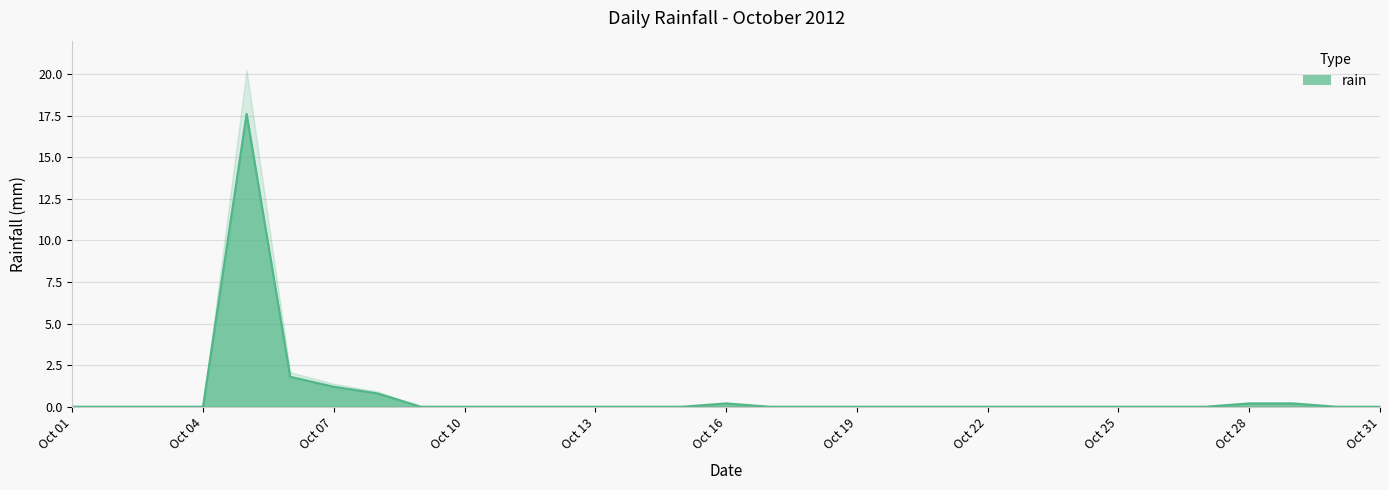

What is the maximum value shown in the chart?

17.6